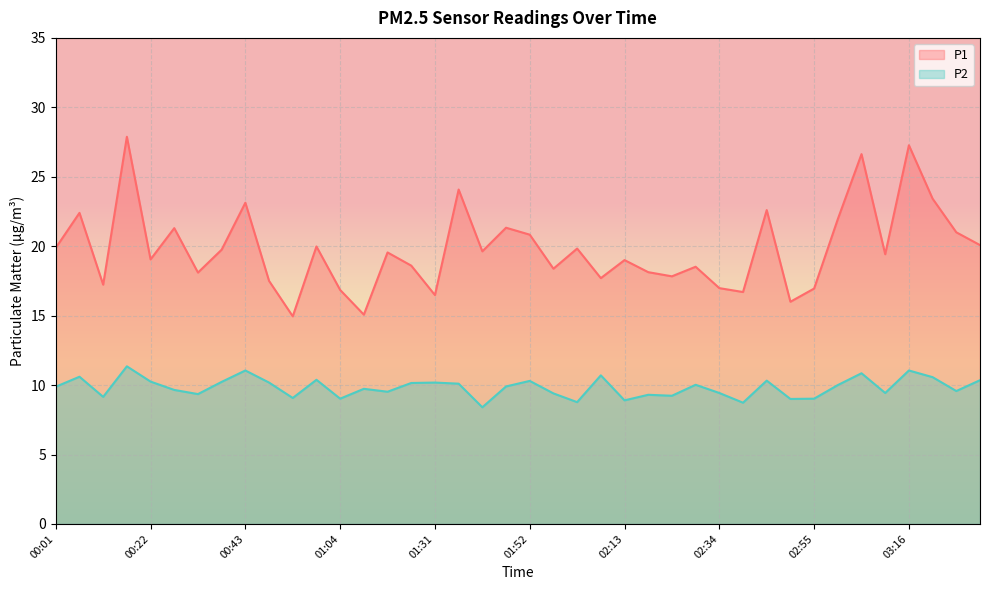

True or false: P1 and P2 intersect in this chart.

False